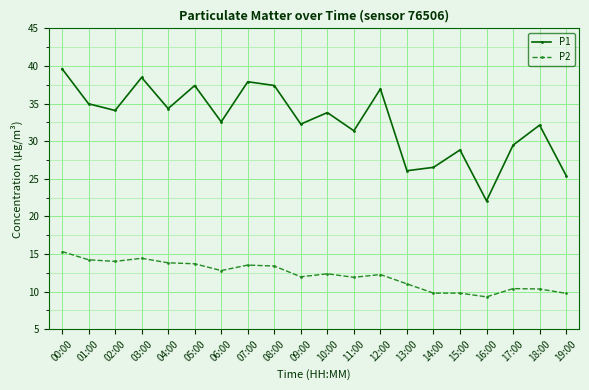

What are all the series names shown in the legend?

P1, P2